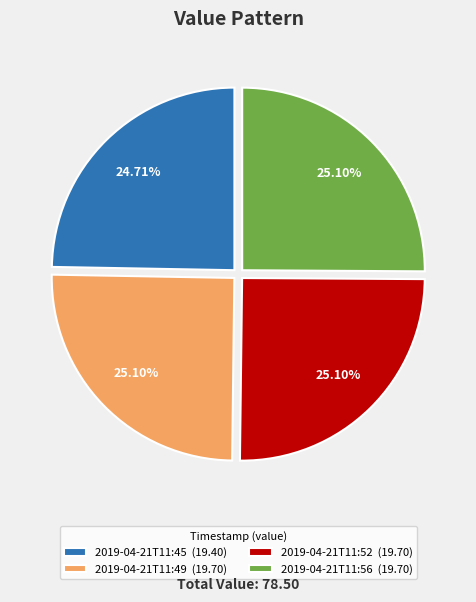

What percentage is the 2019-04-21T11:52 slice, to the nearest percent?

25%